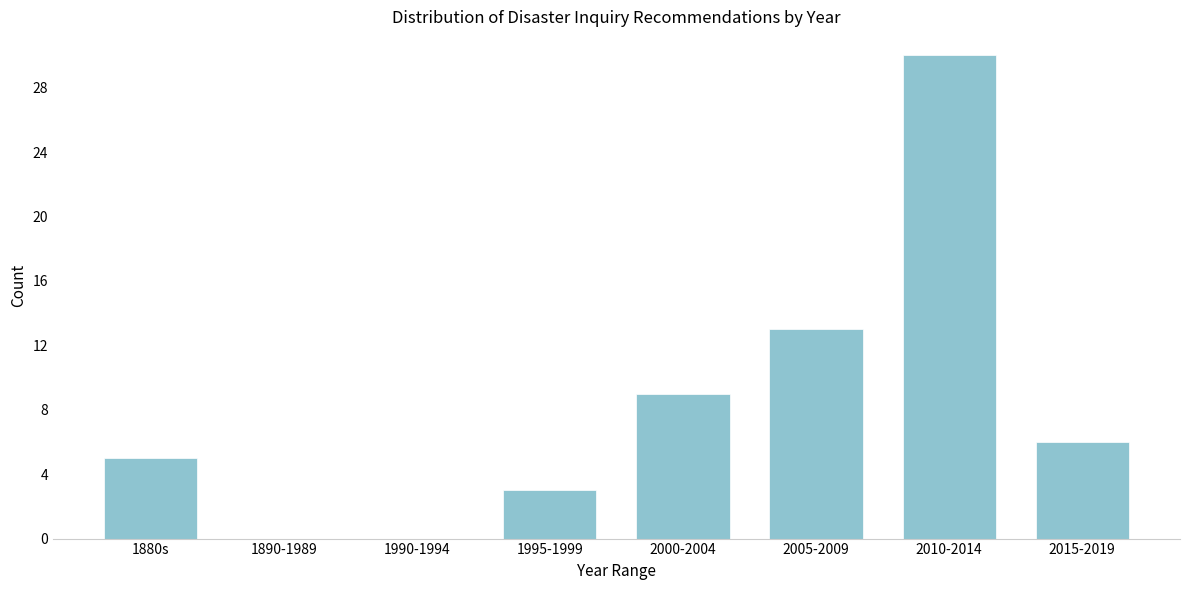

Reading left to right, transcribe all the data shown in this chart.

1880s=5	1890-1989=0	1990-1994=0	1995-1999=3	2000-2004=9	2005-2009=13	2010-2014=30	2015-2019=6